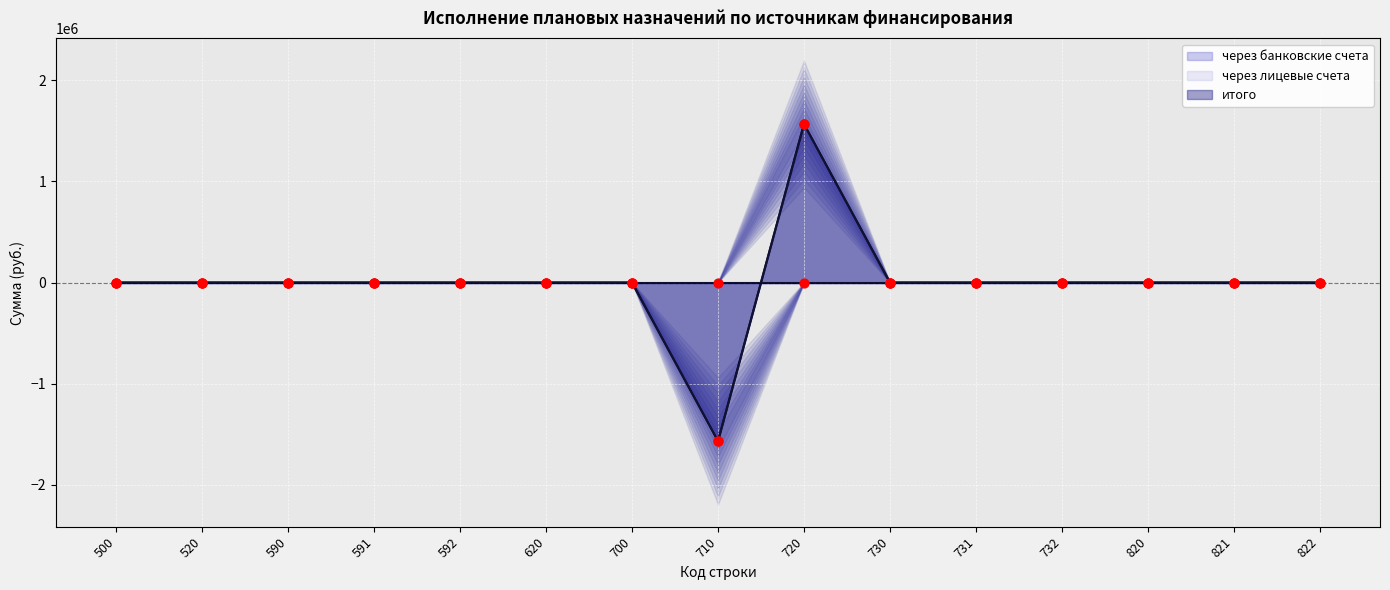

Which series has the largest Y range (max minus min)?

через банковские счета